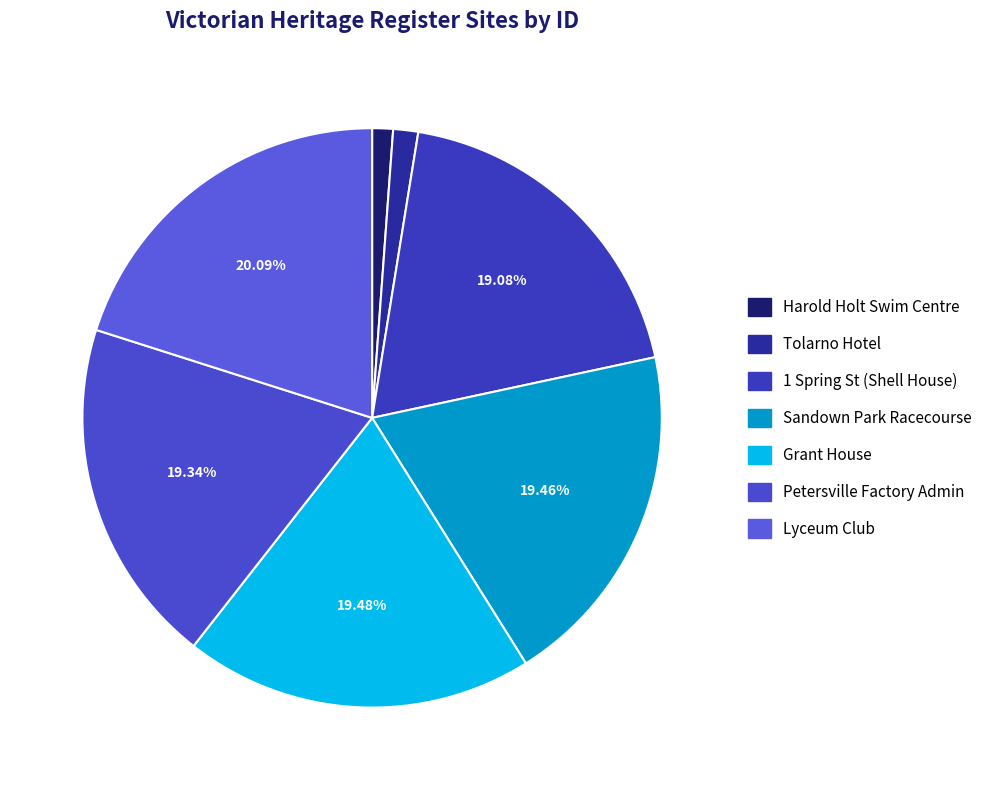

How many slices are in this pie chart?

7